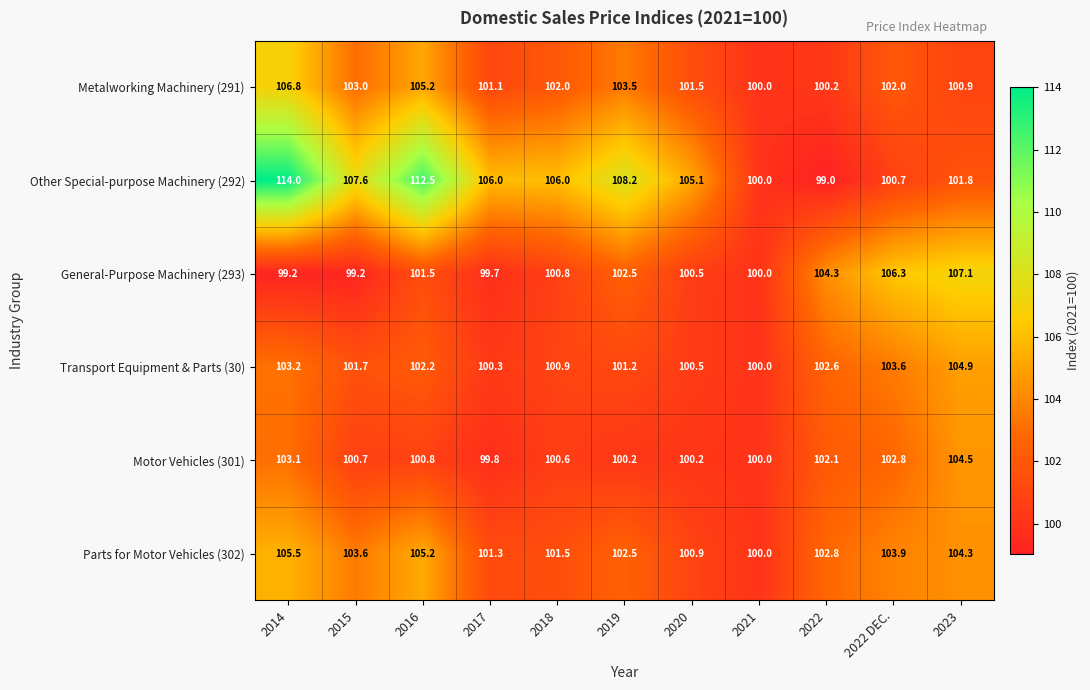

Is it true that Other Special-purpose Machinery (292) equals 100.0 at 2021?

True